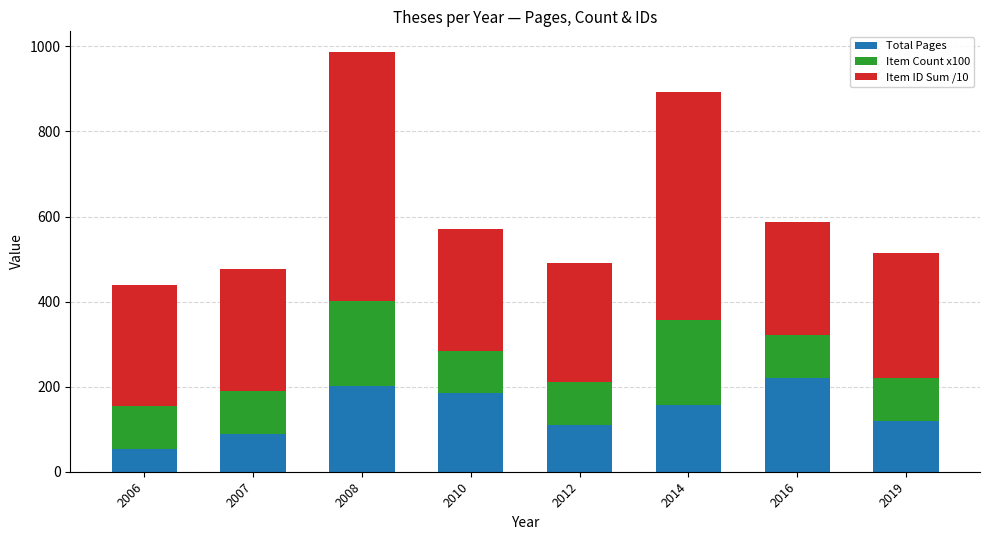

What are all the series names shown in the legend?

Total Pages, Item Count x100, Item ID Sum /10